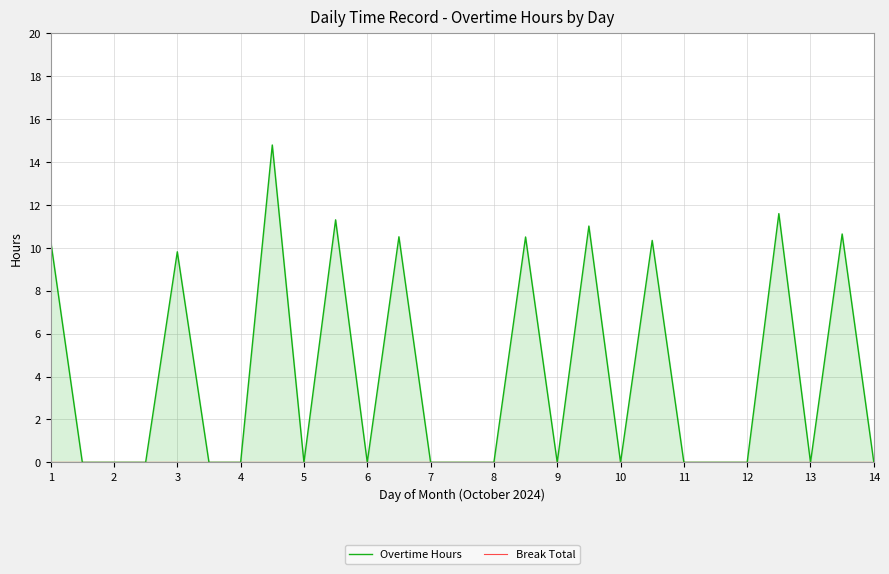

Is the value of Break Total at 23 greater than the value of Overtime Hours at 16?

No